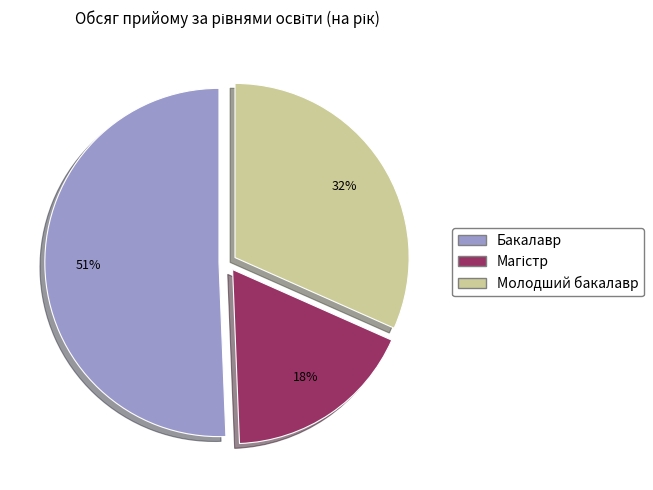

Which slice represents more than half of the pie?

Бакалавр